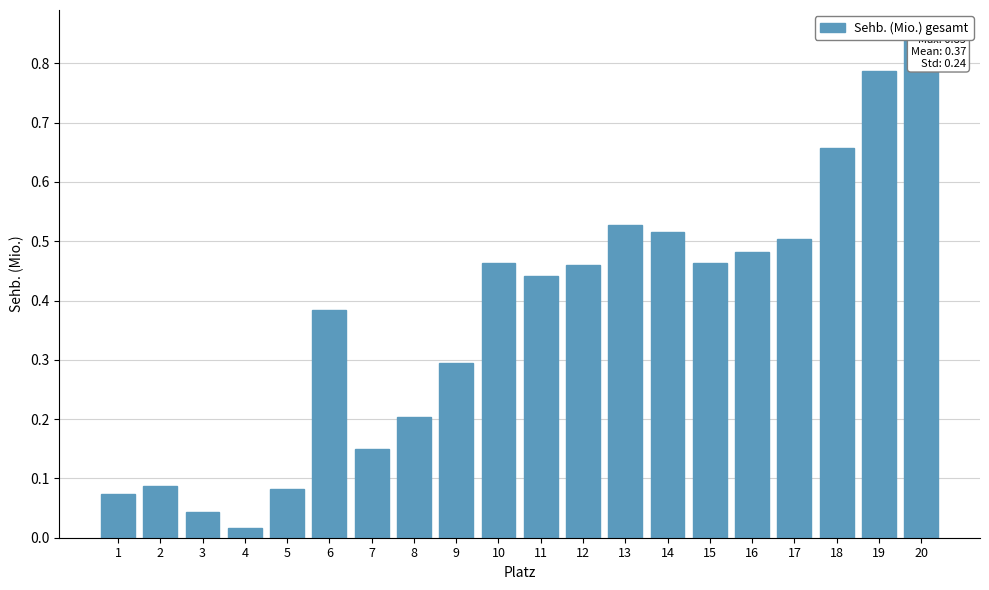

Which label corresponds to the largest value in the chart?

20